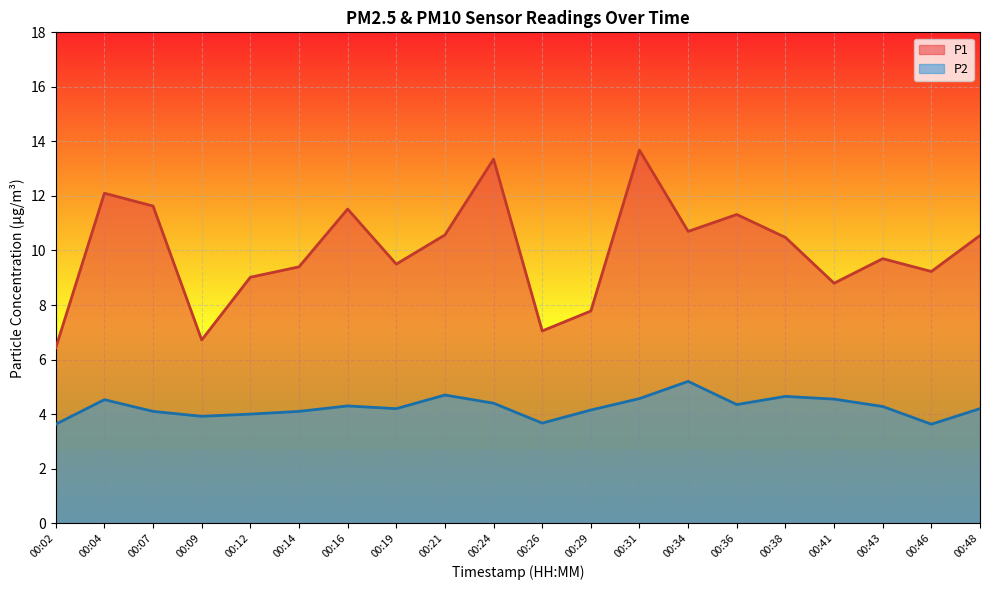

Is it true that P2 equals 4.5 at 00:41?

True